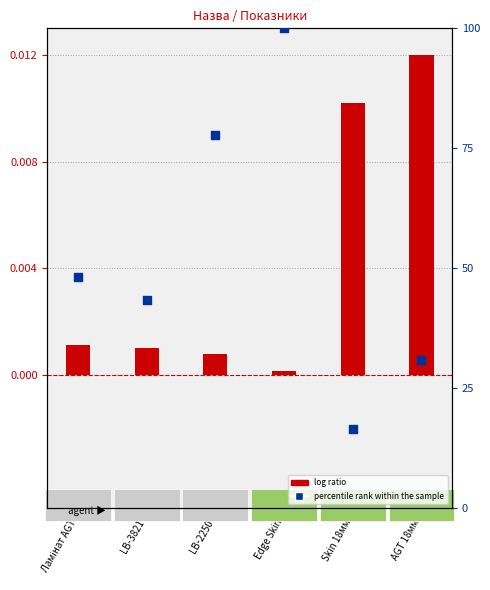

Which series has the widest spread of Y values?

percentile rank within the sample